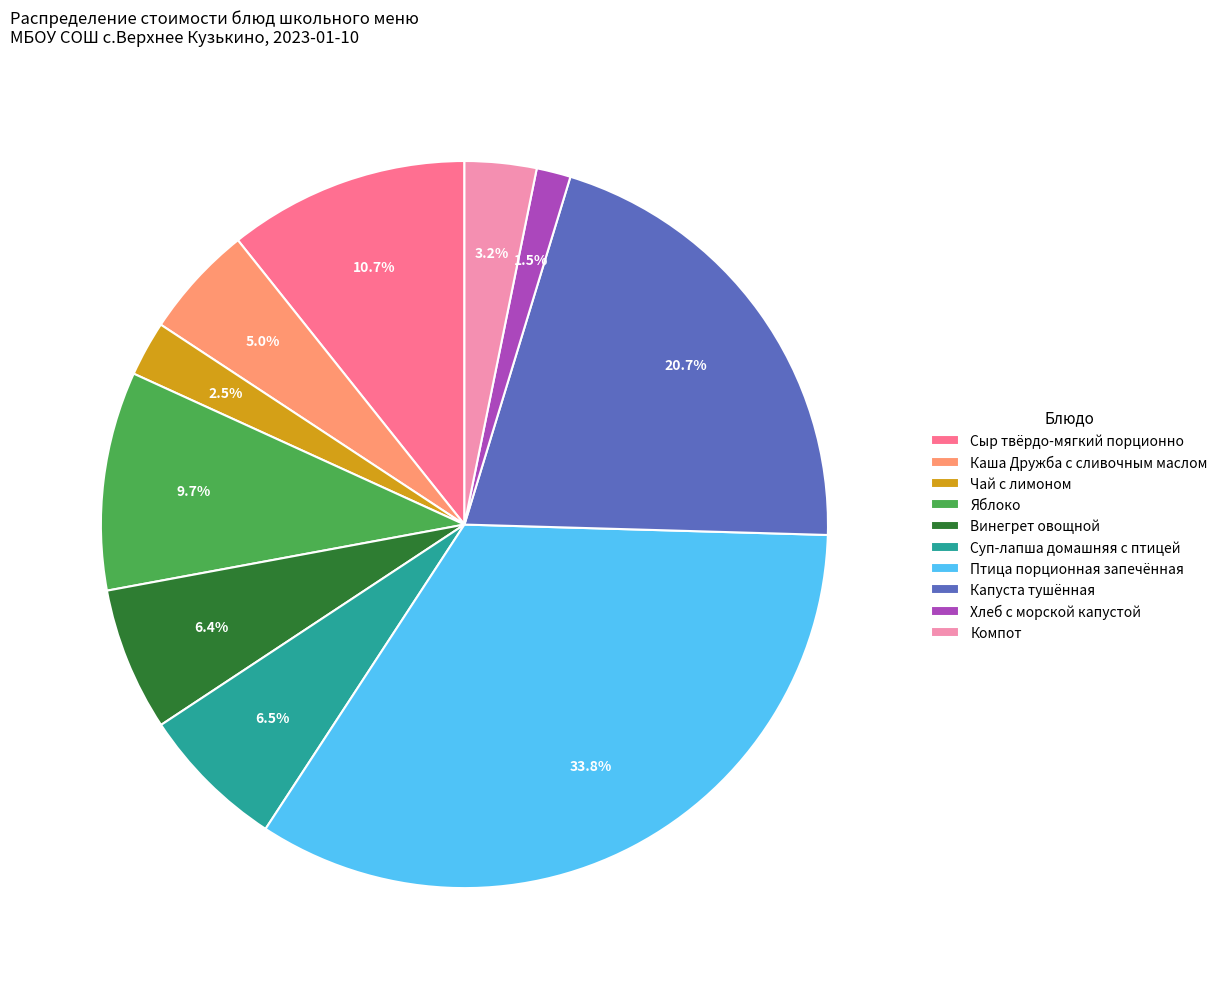

Count the number of slices in the pie.

10